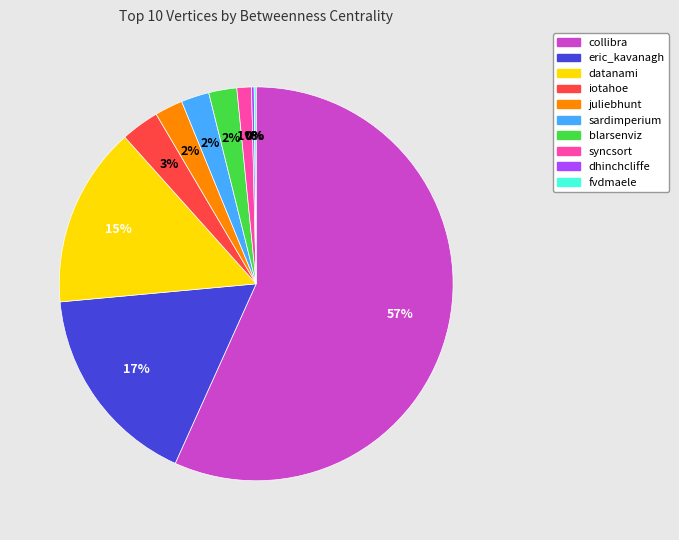

To the nearest percent, what portion does blarsenviz represent?

2%